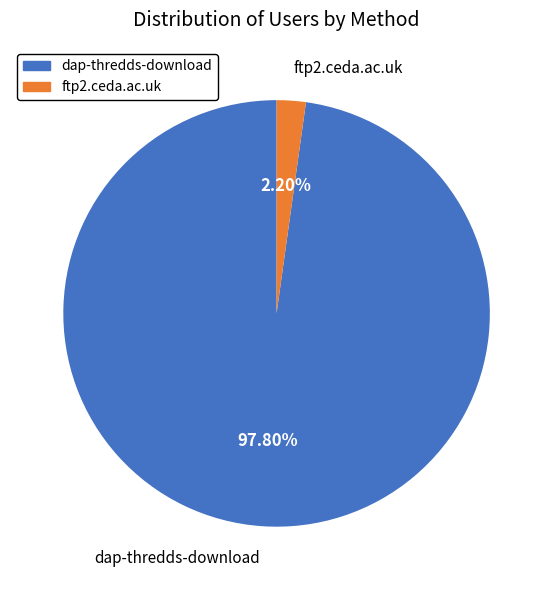

To the nearest percent, what portion does ftp2.ceda.ac.uk represent?

2%